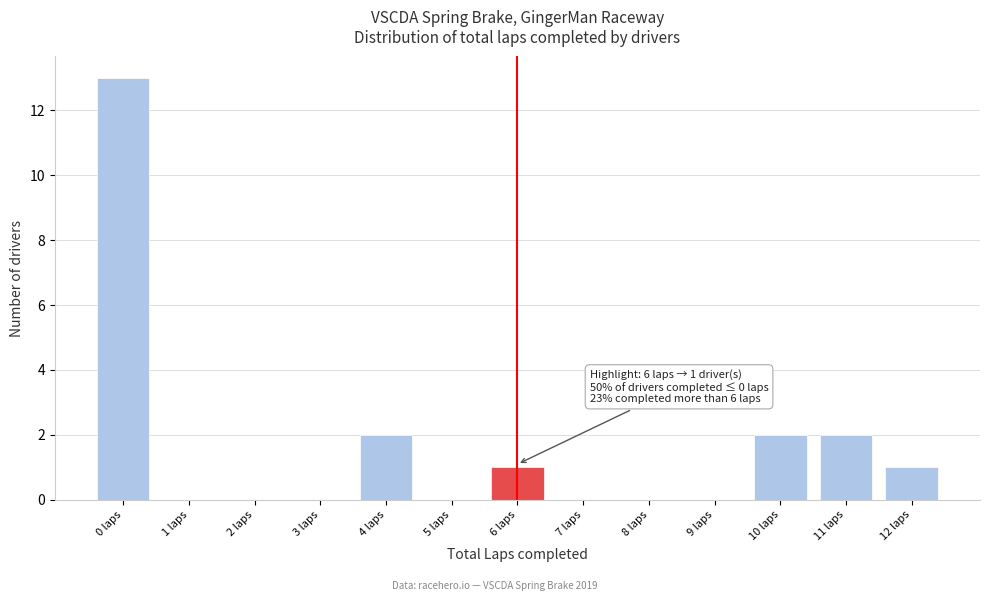

Reading left to right, what are all the values shown in this chart?

0 laps=13	1 laps=0	2 laps=0	3 laps=0	4 laps=2	5 laps=0	6 laps=1	7 laps=0	8 laps=0	9 laps=0	10 laps=2	11 laps=2	12 laps=1